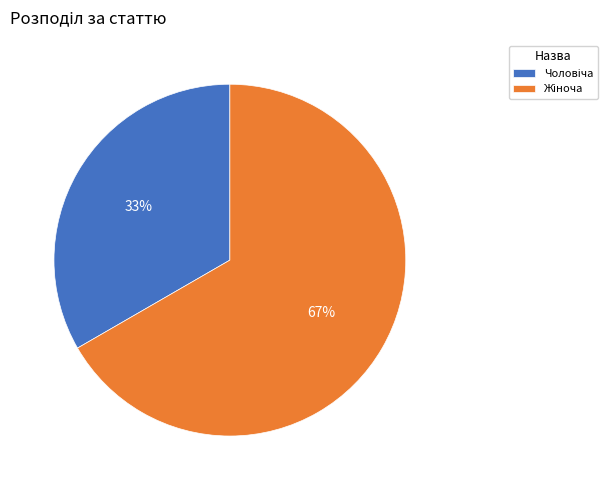

To the nearest percent, what is the average slice percentage?

50%